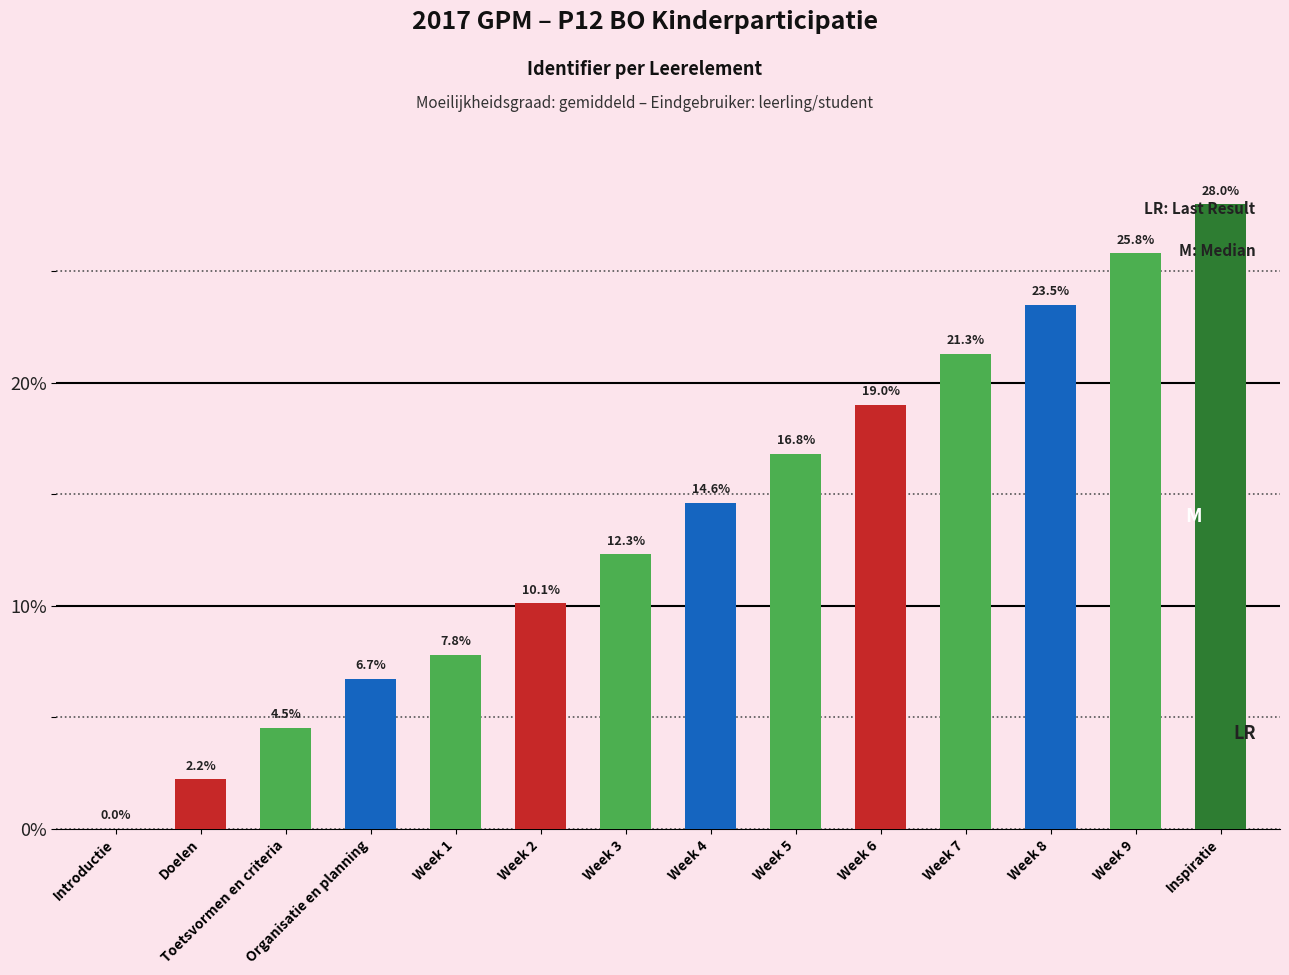

Approximately how many times larger is the value at Week 7 compared to Week 5?

1.3